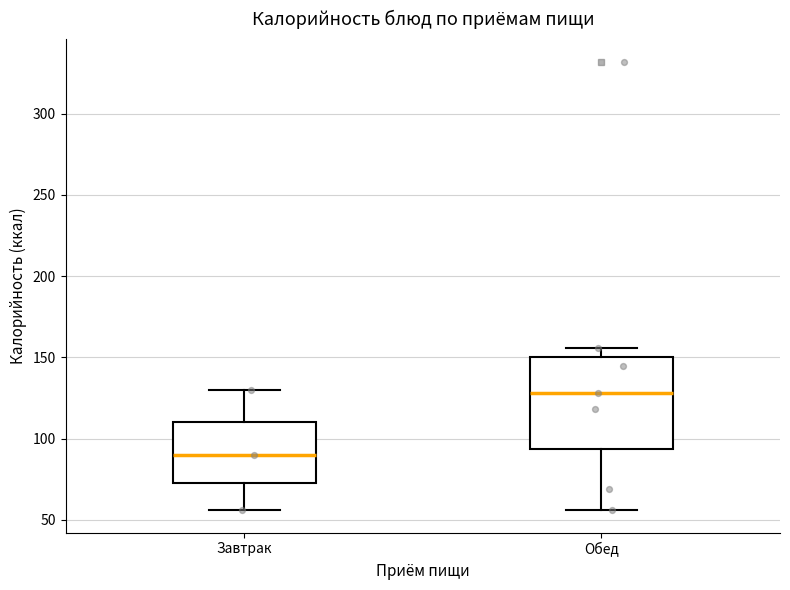

Which box is the tallest, from its lower edge to its upper edge?

Обед